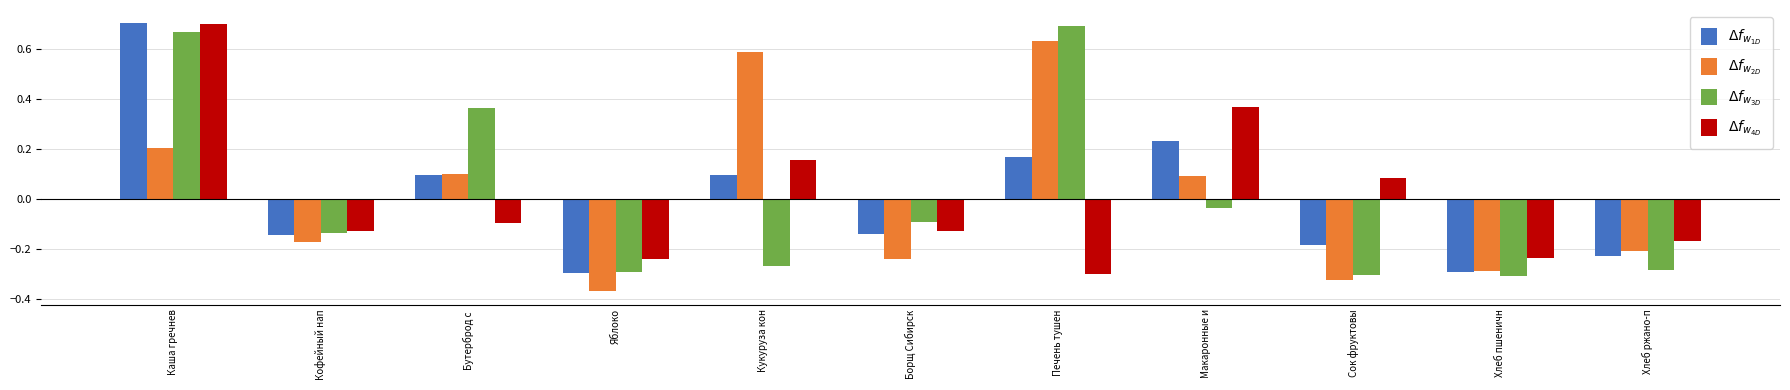

At how many categories does at least one series exceed 0?

6